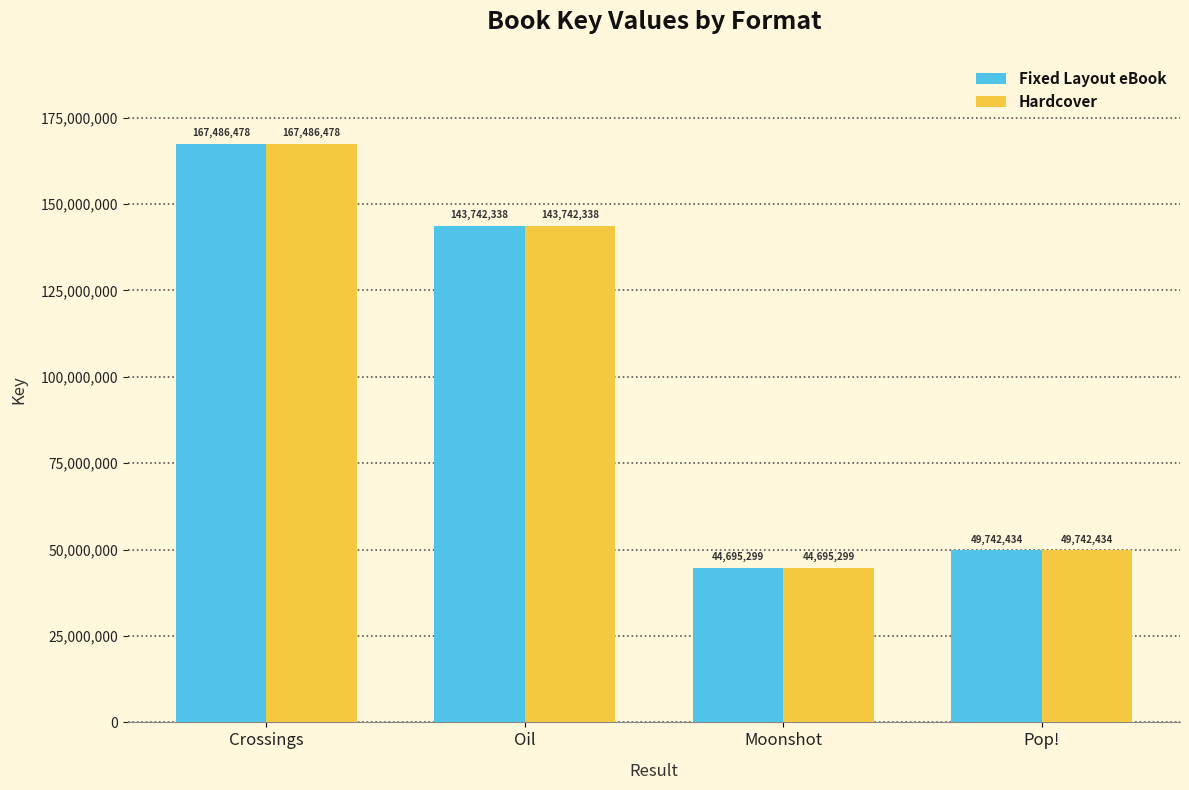

List the labels in order of Fixed Layout eBook value, largest first.

Crossings, Oil, Pop!, Moonshot